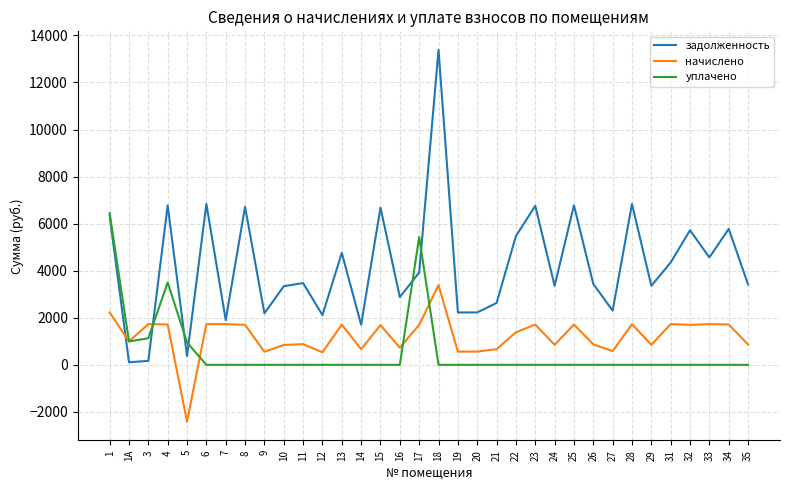

At which category is the sum across all series the highest?

18